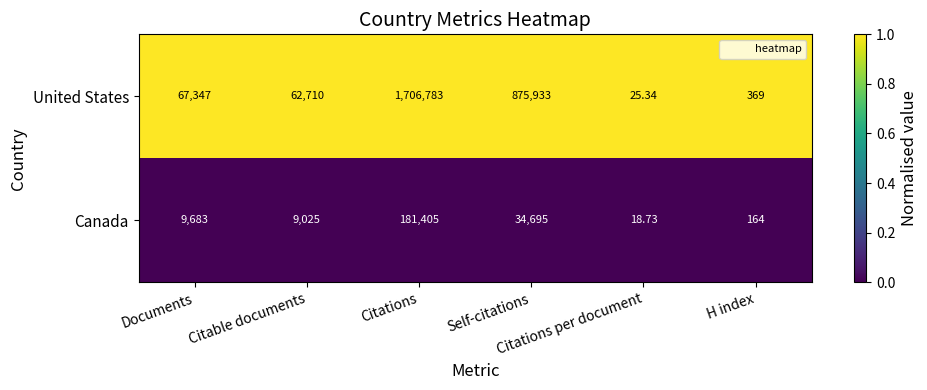

Which series changed the most between Citable documents and H index?

United States